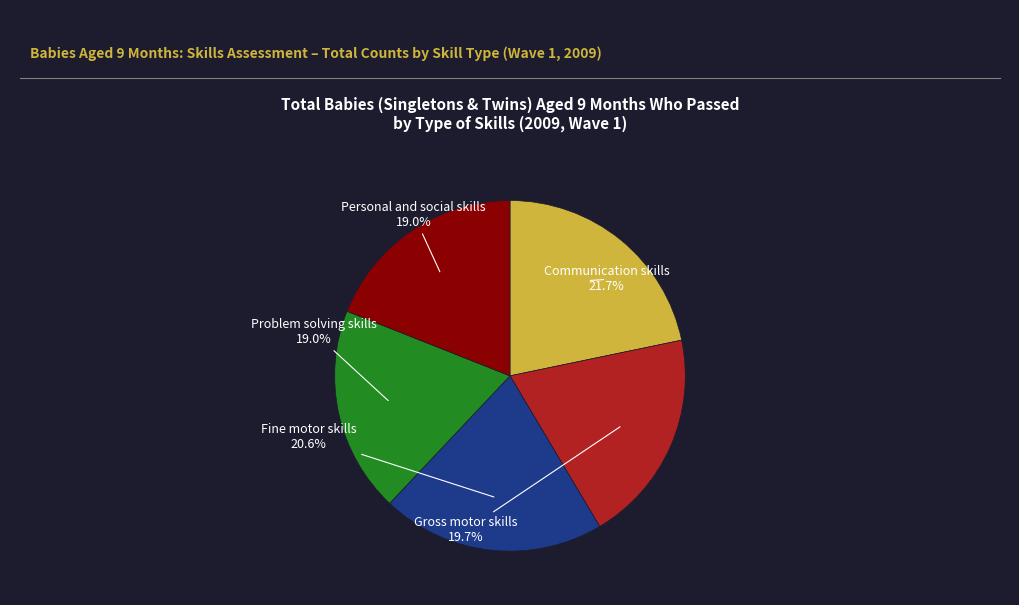

Is there a majority slice in this chart?

No